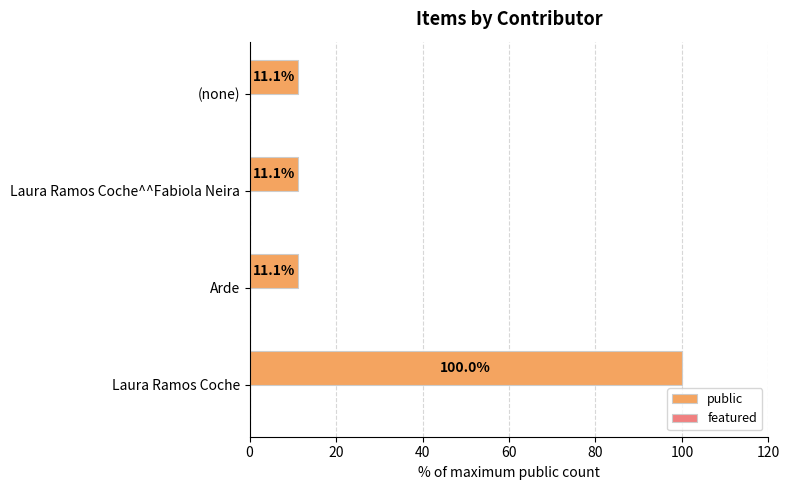

Which has a higher value, Laura Ramos Coche or Laura Ramos Coche^^Fabiola Neira?

Laura Ramos Coche